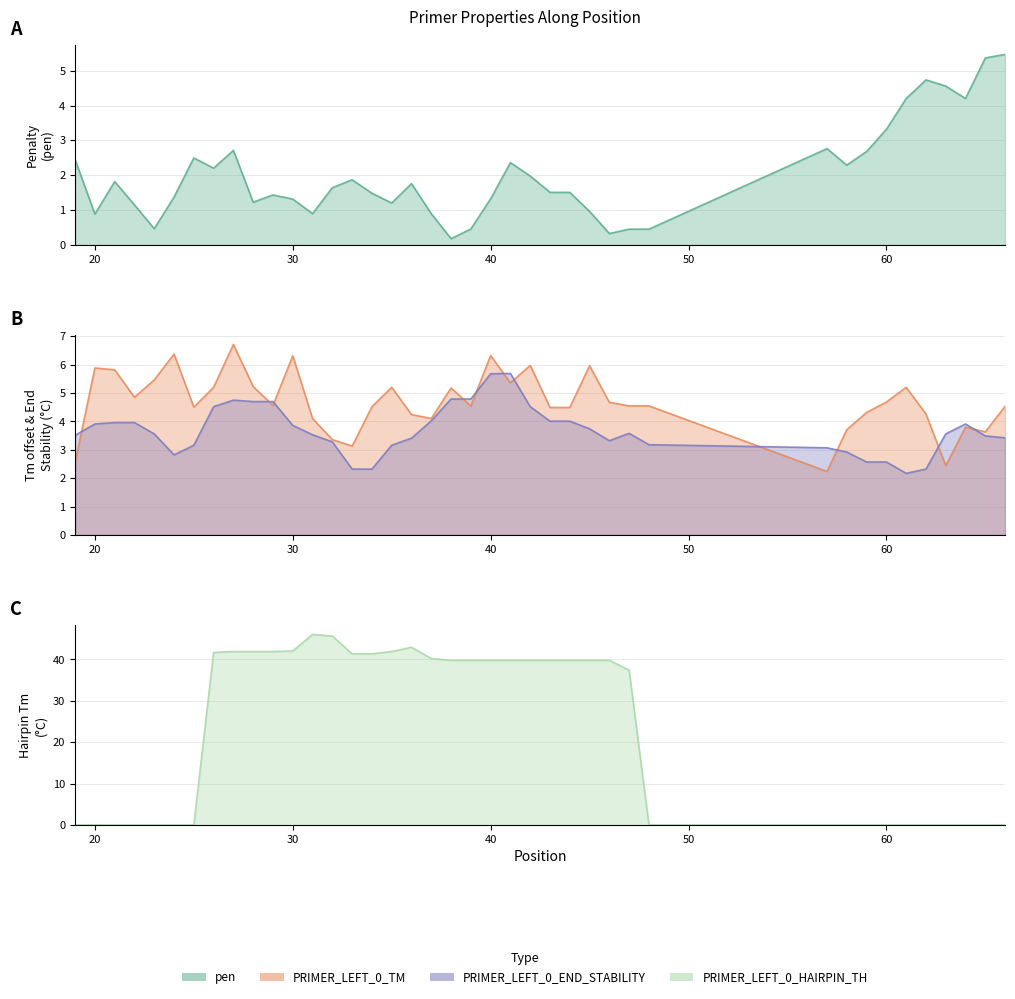

At which category is the sum across all series the highest?

27